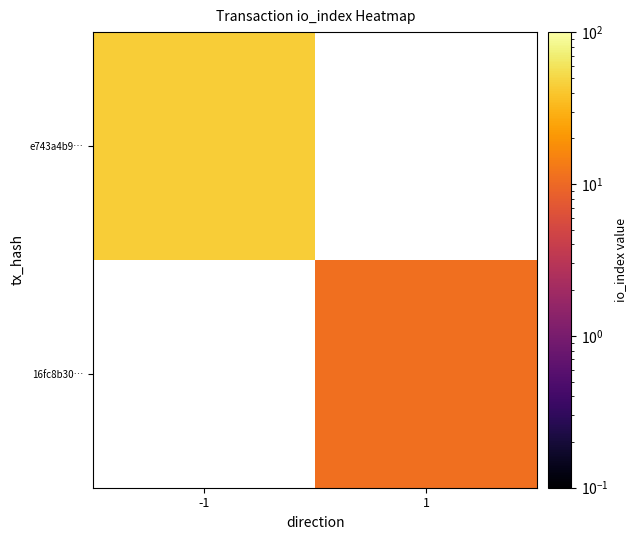

At 1, list the series in order from largest to smallest.

16fc8b30…, e743a4b9…